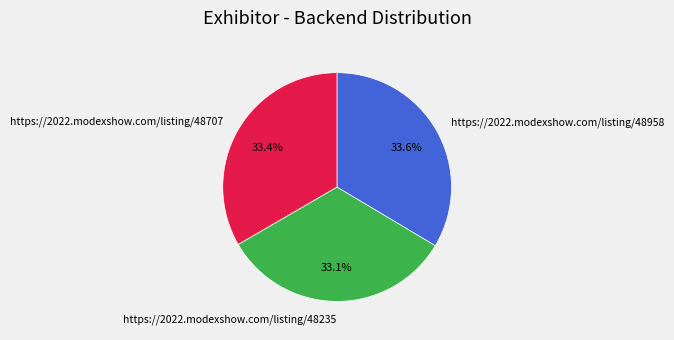

What is the ratio of the value at https://2022.modexshow.com/listing/48958 to the value at https://2022.modexshow.com/listing/48707?

1.0